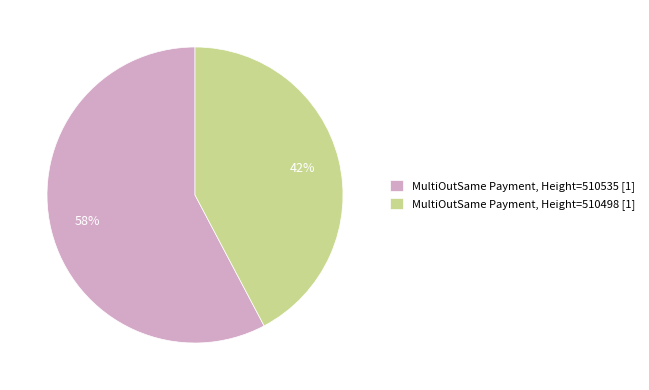

Which slice is the largest?

MultiOutSame Payment, Height=510535 [1]